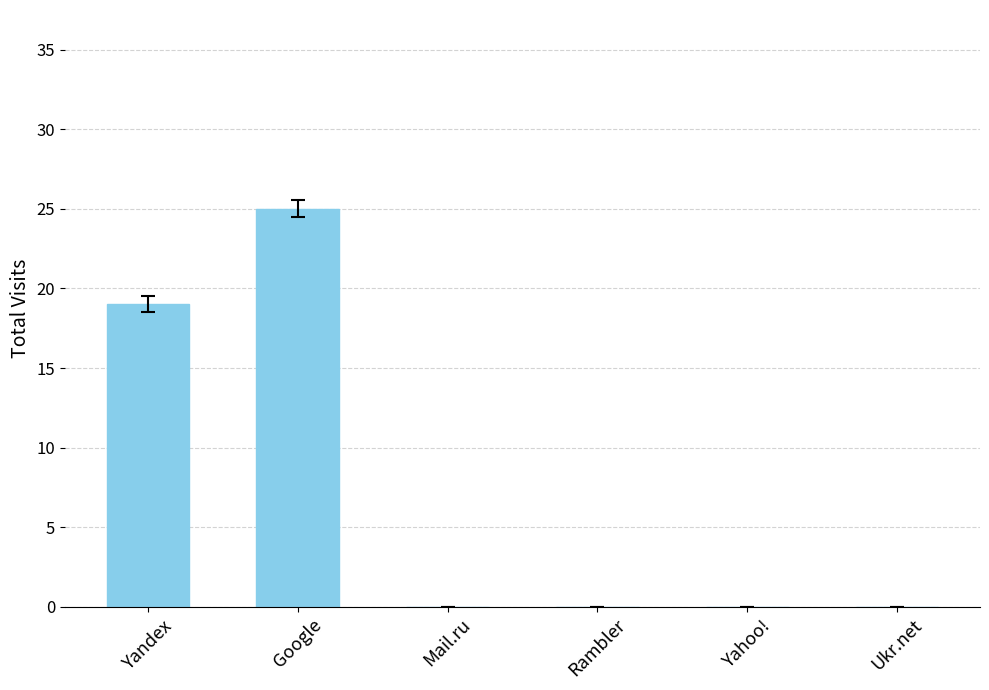

Count the values in the range 0 to 19.

5